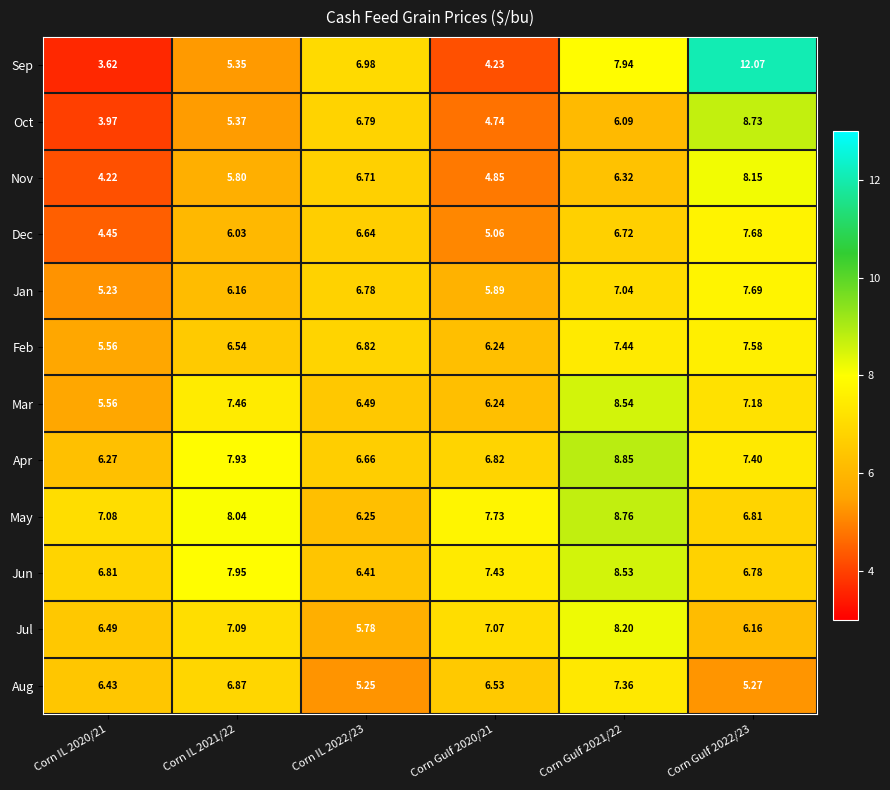

At Corn IL 2022/23, list the series in order from smallest to largest.

Aug, Jul, May, Jun, Mar, Dec, Apr, Nov, Jan, Oct, Feb, Sep